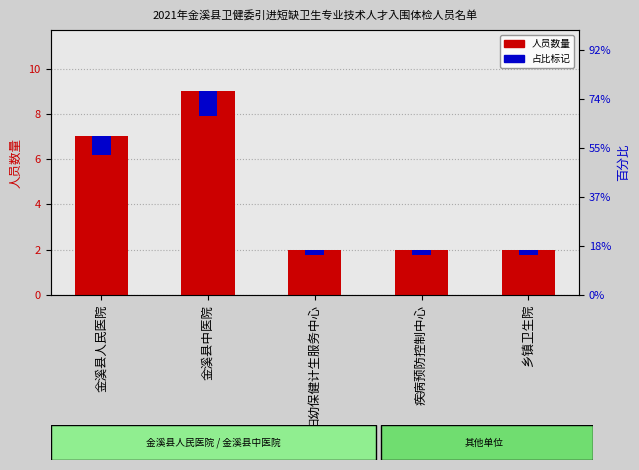

Rank the series at 疾病预防控制中心 from highest to lowest value.

人员数量, 占比标记